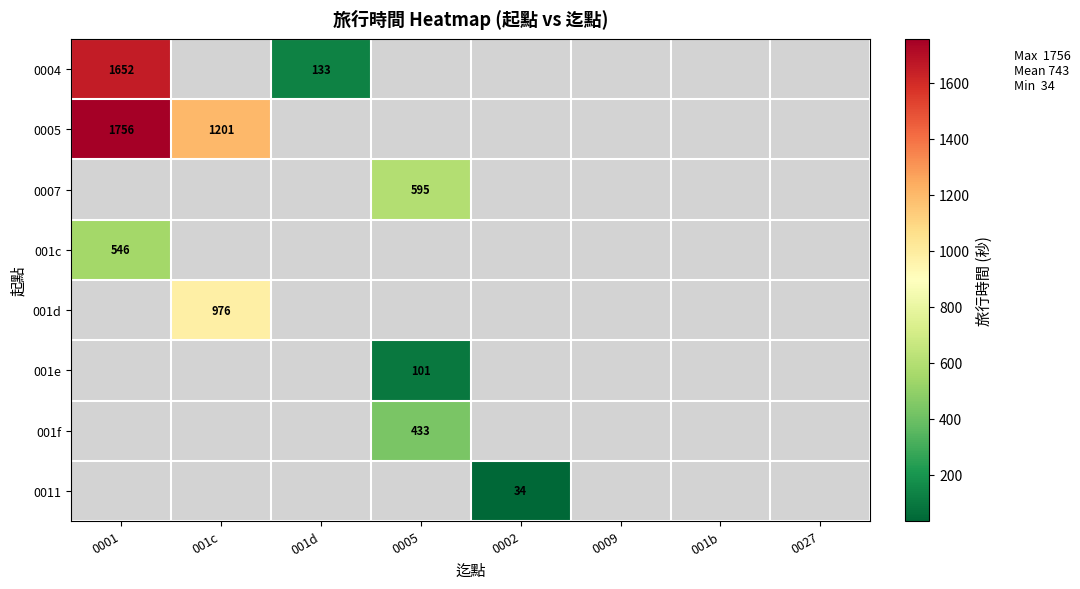

The value of 0004 at 001d is 133. True or false?

True